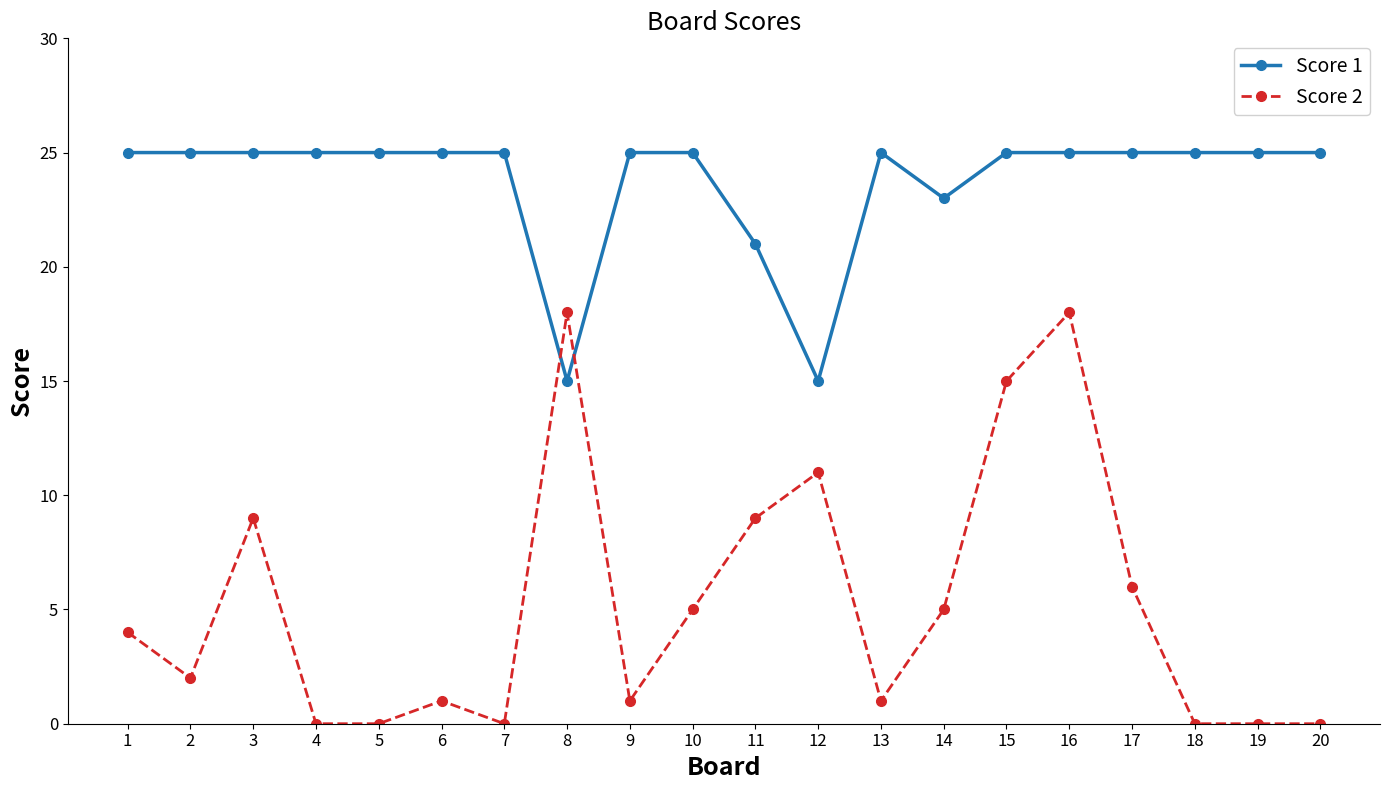

What is the highest value of the Score 2 series?

18